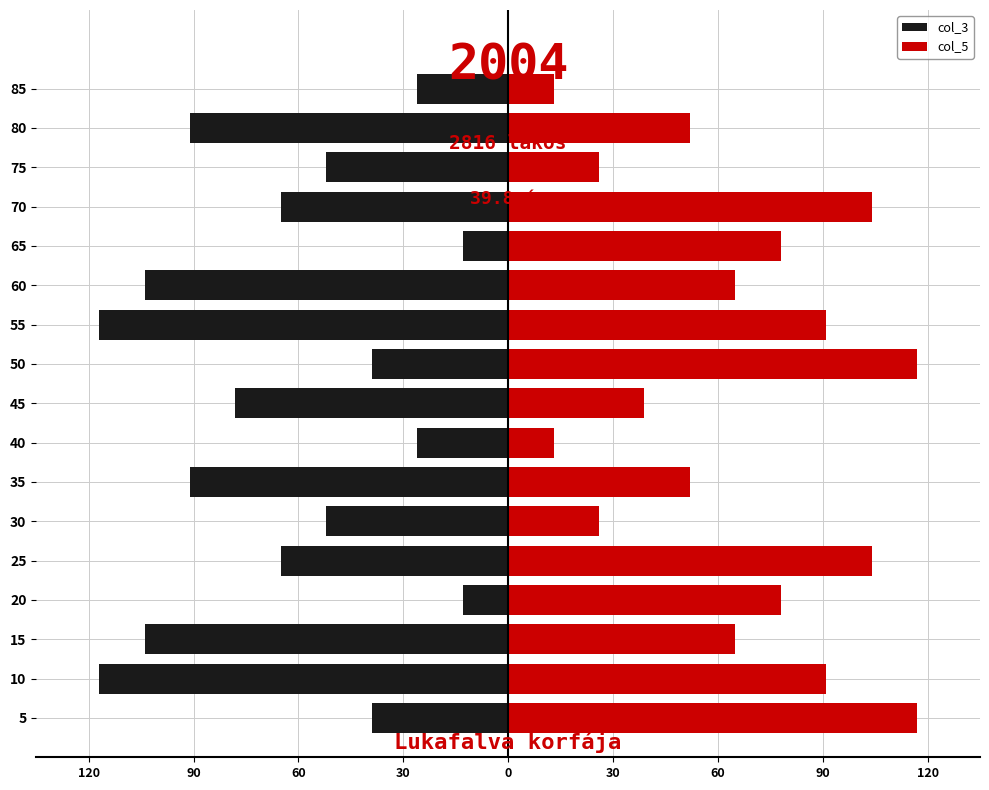

Rank the series by their maximum value, from highest to lowest.

col_5, col_3